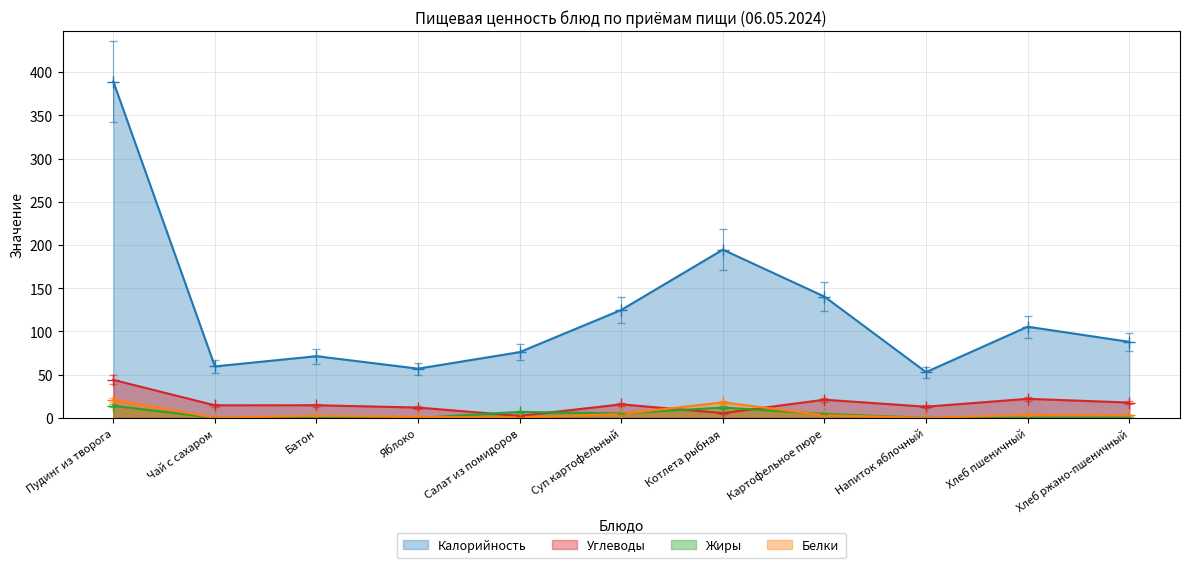

Is it true that Калорийность equals 57.0 at Яблоко?

True